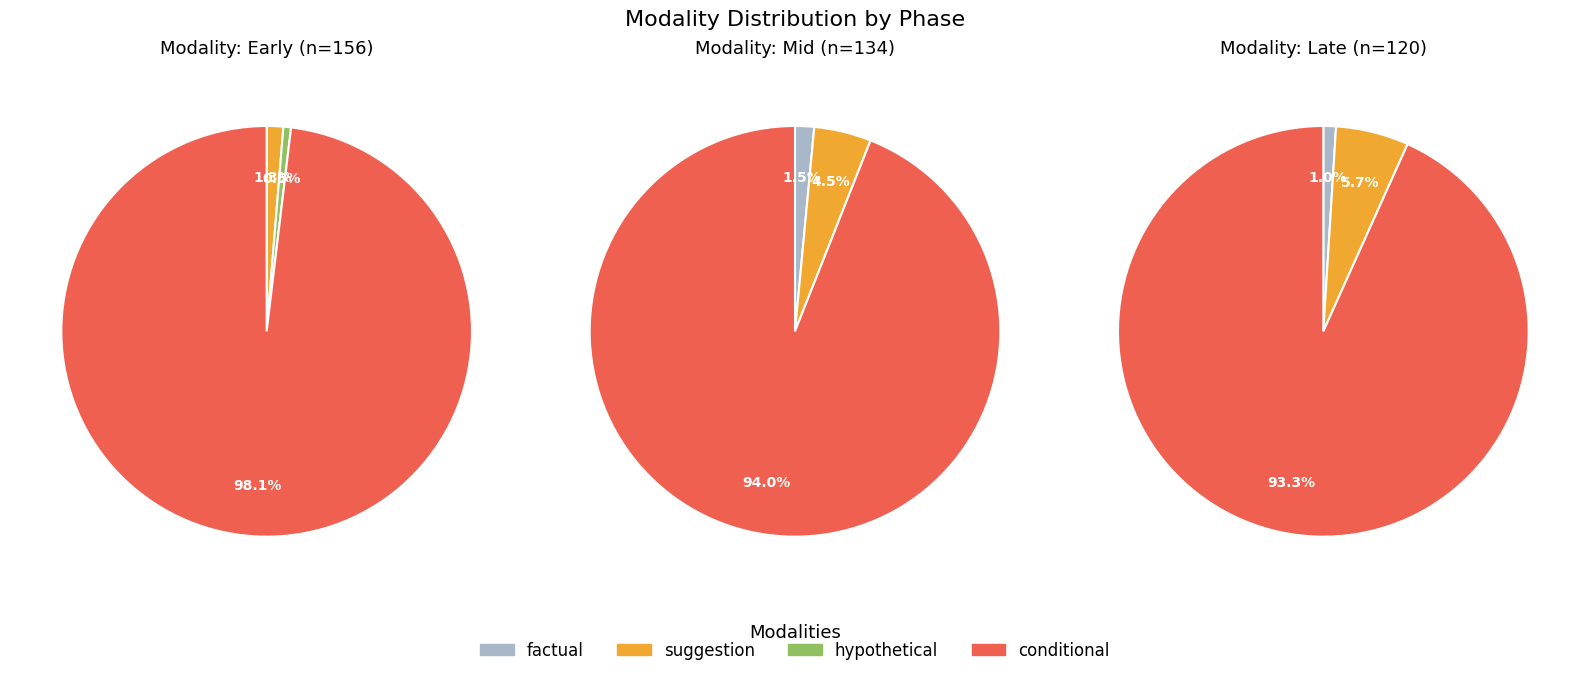

Count the number of slices in the pie.

4